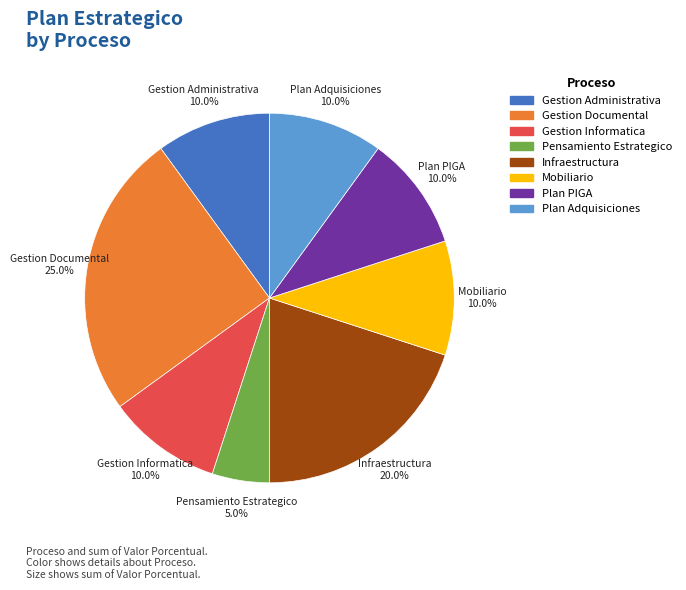

To the nearest percent, what is the combined percentage of Infraestructura and Gestion Documental?

45%